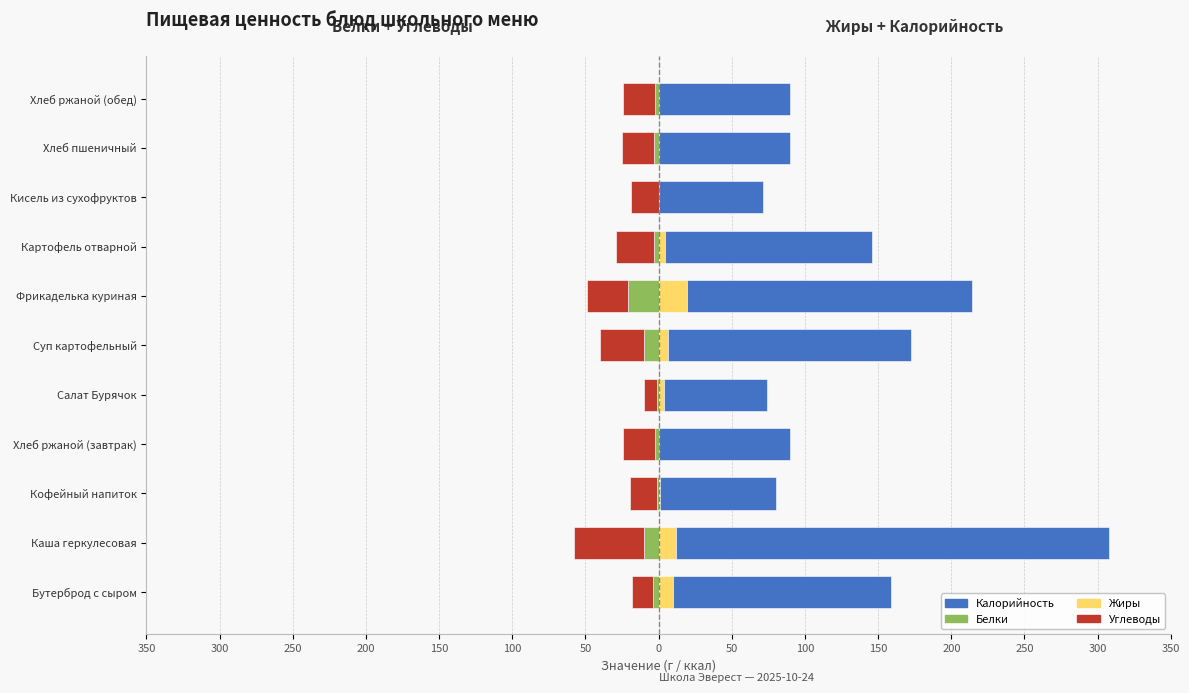

Is the value of Калорийность at Кисель из сухофруктов greater than the value of Углеводы at Суп картофельный?

Yes